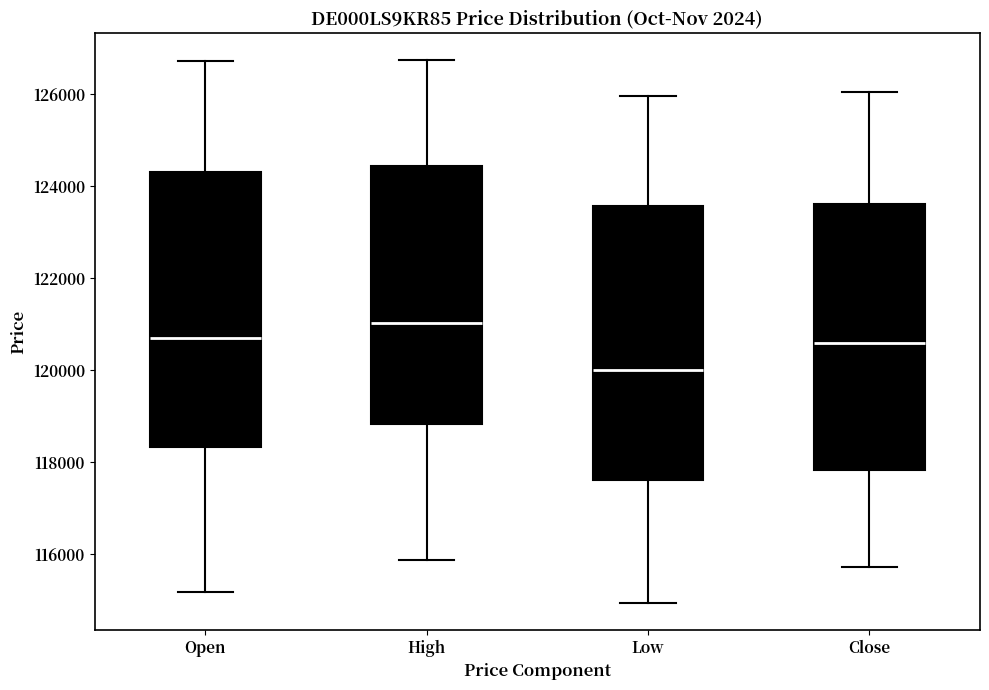

Which box's median line is the lowest?

Low